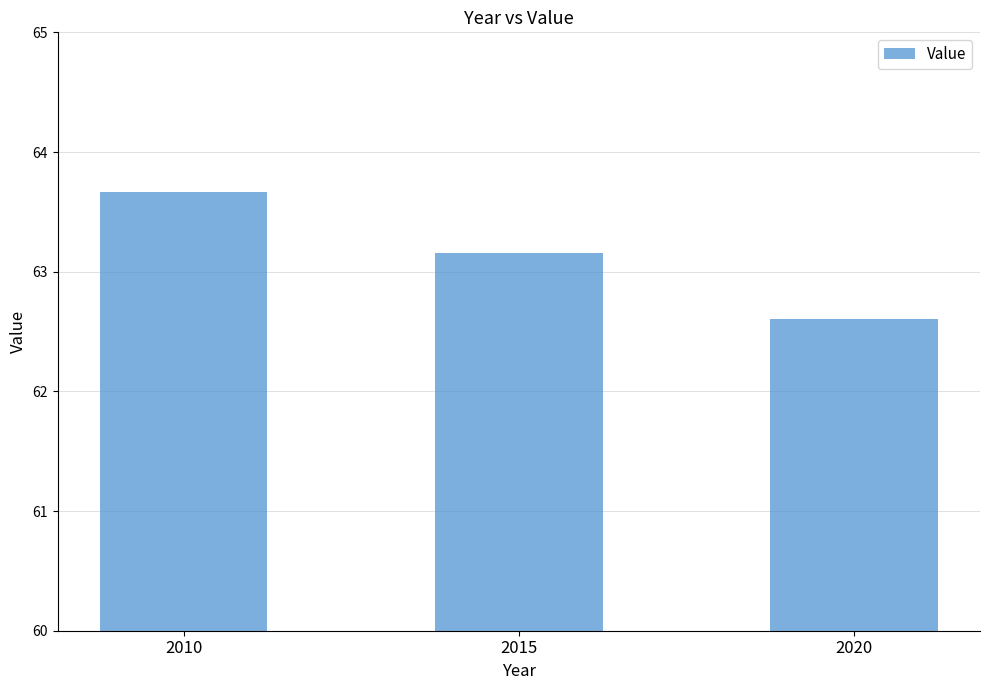

At which label is the value closest to 63?

2015